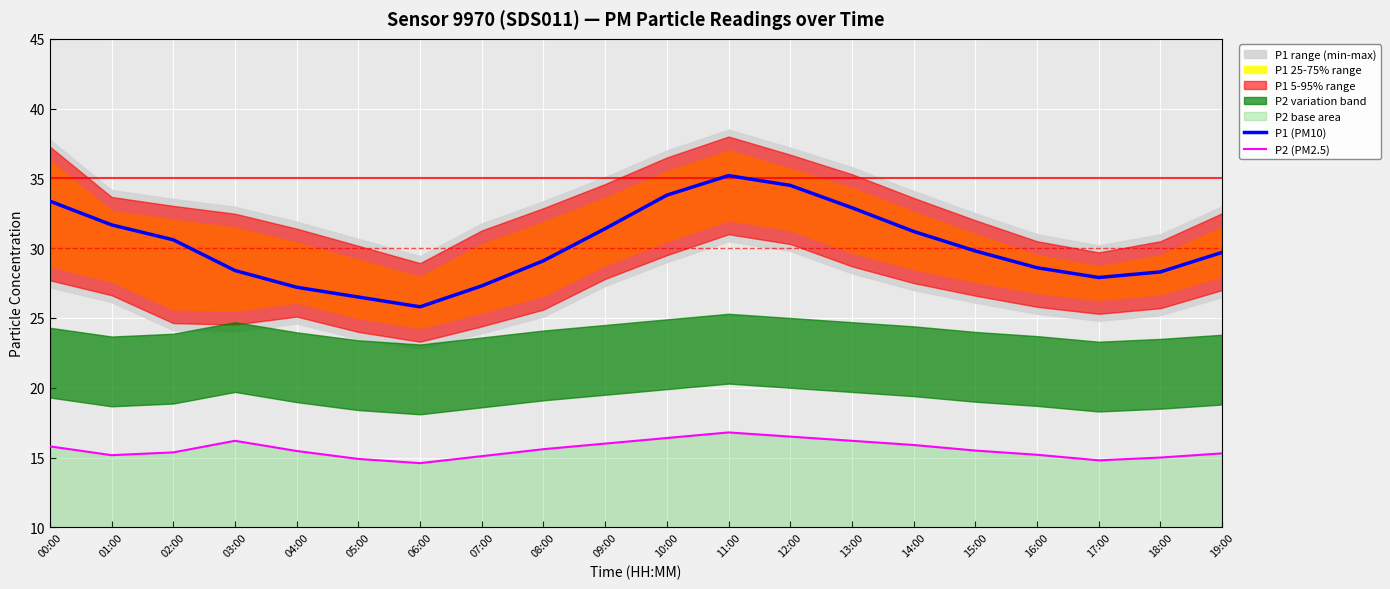

The P1 (PM10) series shows 29.7 at 19:00. True or false?

True